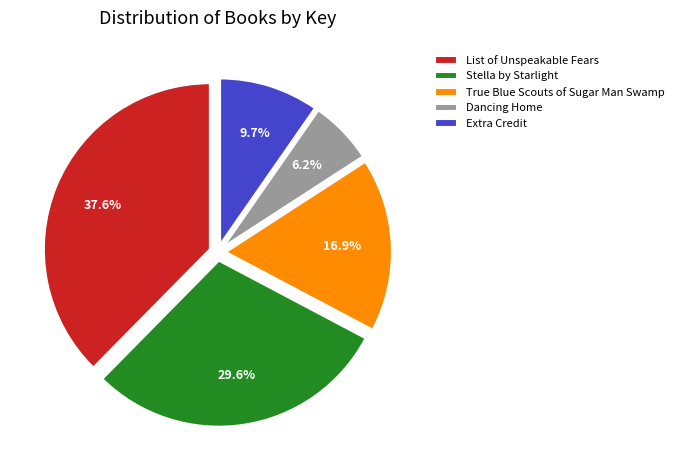

Which category has the biggest portion of the pie?

List of Unspeakable Fears